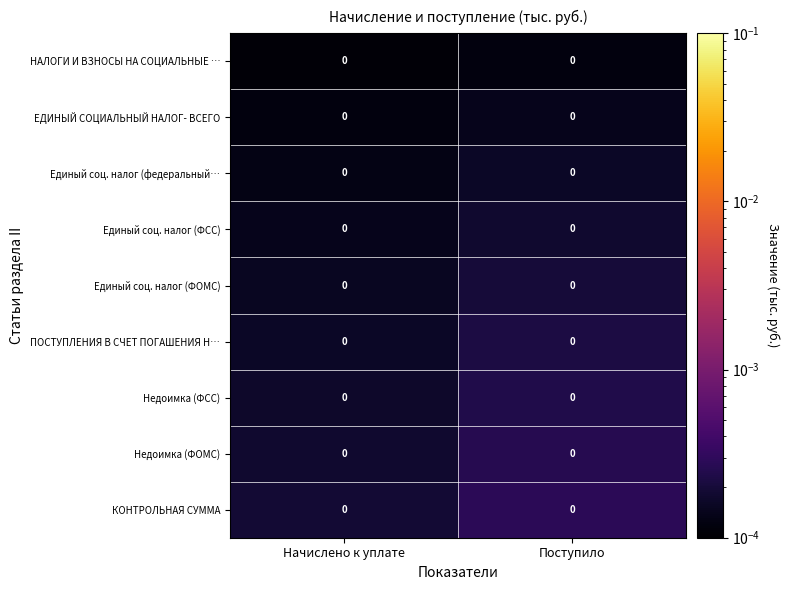

Which series has the largest range (max minus min)?

КОНТРОЛЬНАЯ СУММА